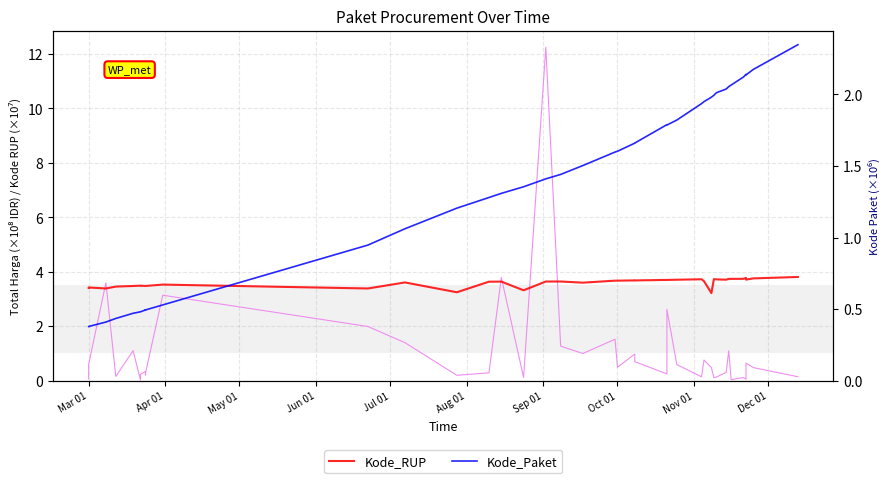

At which category does Kode_Paket reach its first local peak?

Nov 01